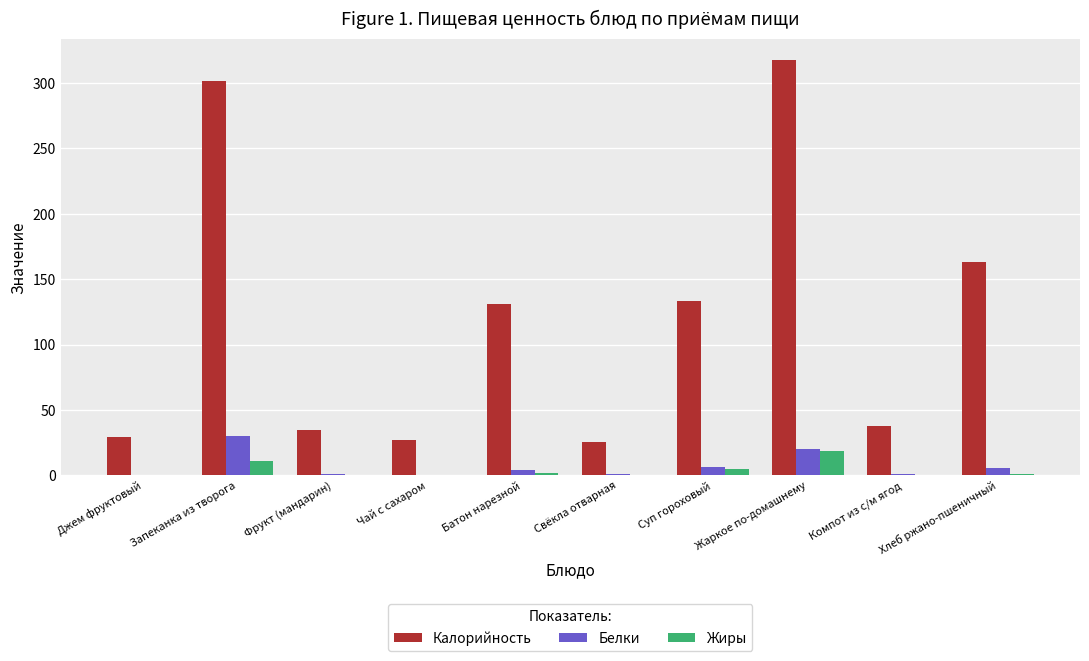

The Калорийность series shows 38.0 at Компот из с/м ягод. True or false?

True